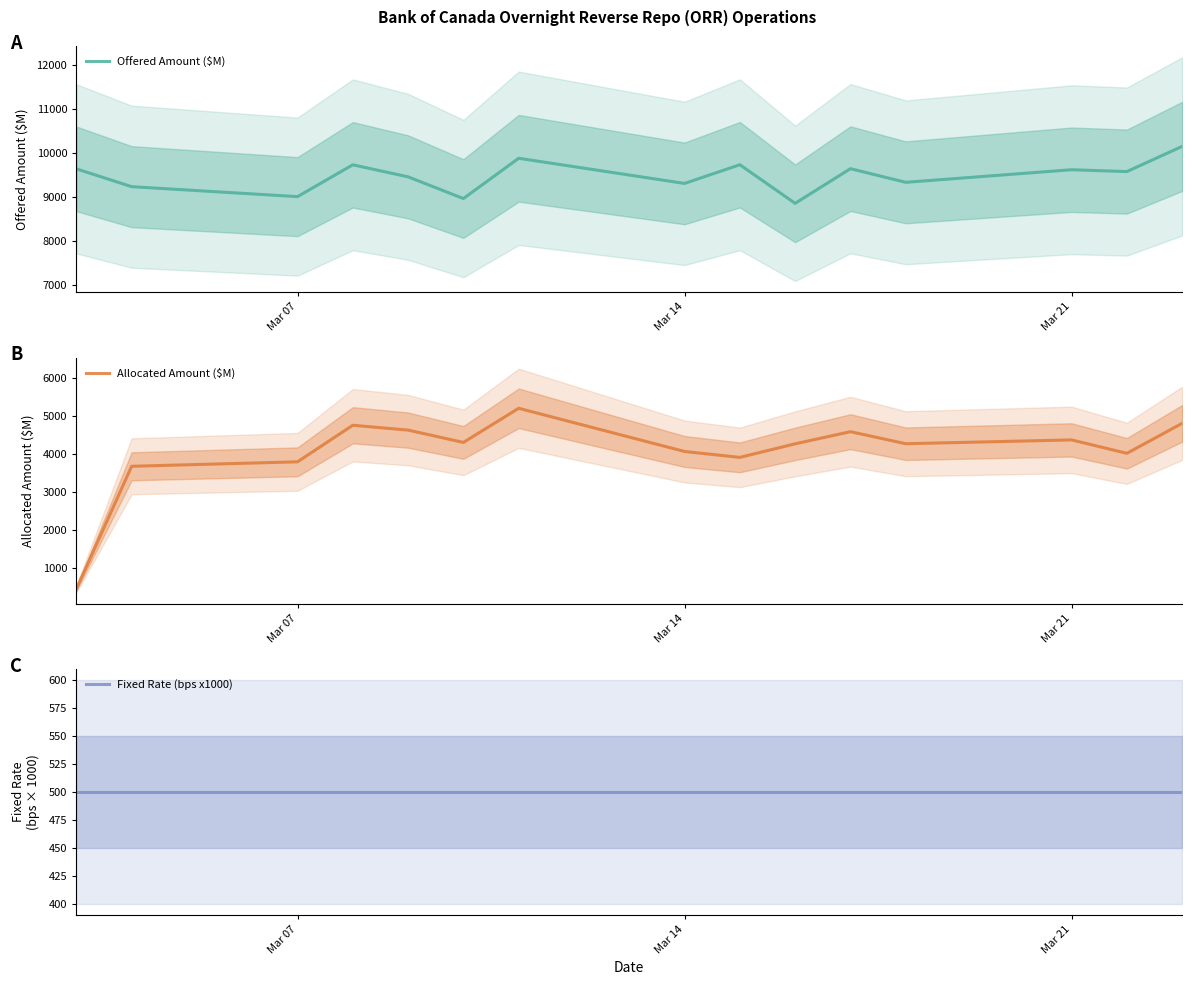

Reading left to right, list all the values displayed in this chart.

Offered Amount ($M): 9639	9233	9006	9731	9457	8962	9880	9307	9733	8853	9643	9332	9619	9577	10151
Allocated Amount ($M): 454	3679	3796	4757	4630	4306	5203	4068	3913	4269	4588	4272	4372	4020	4808
Fixed Rate (bps x1000): 500	500	500	500	500	500	500	500	500	500	500	500	500	500	500